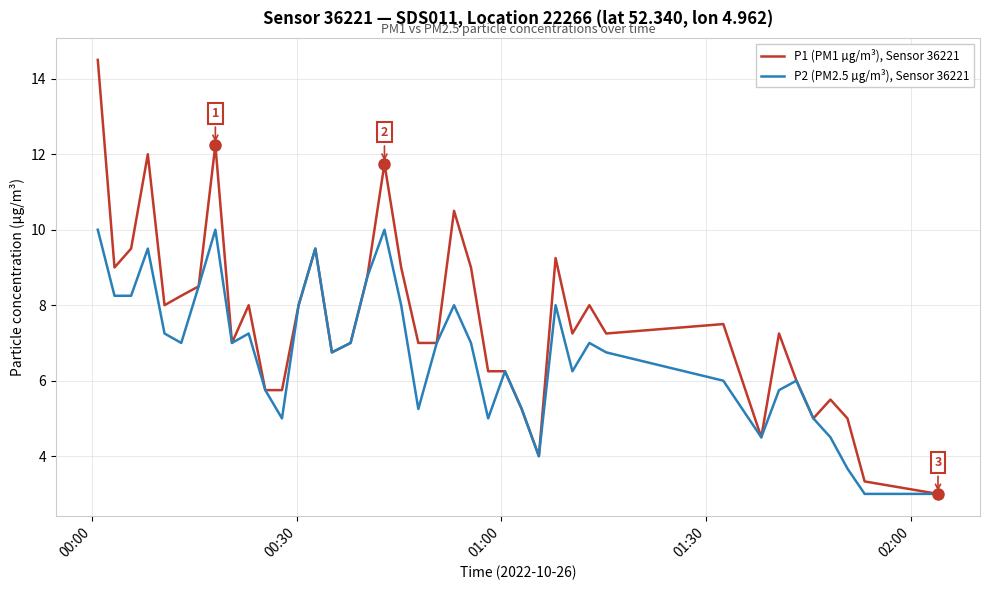

Which series has the widest spread of values?

P1 (PM1 µg/m³), Sensor 36221